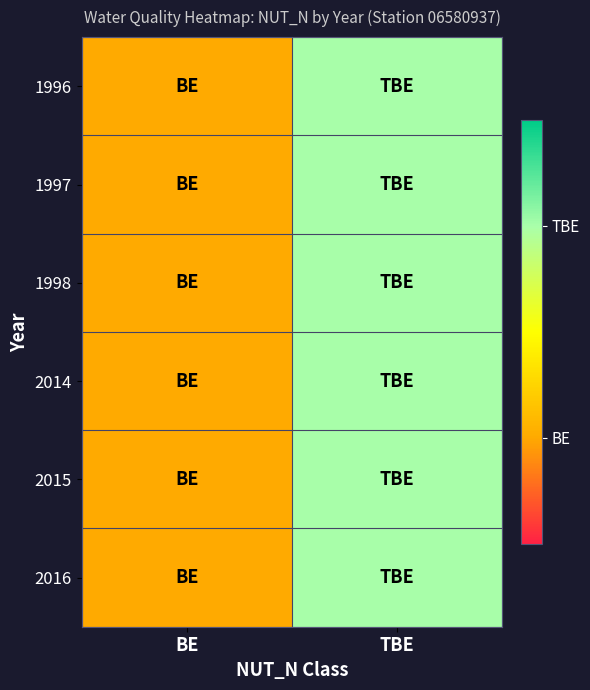

At TBE, list the series in order from largest to smallest.

1996, 1997, 1998, 2014, 2015, 2016